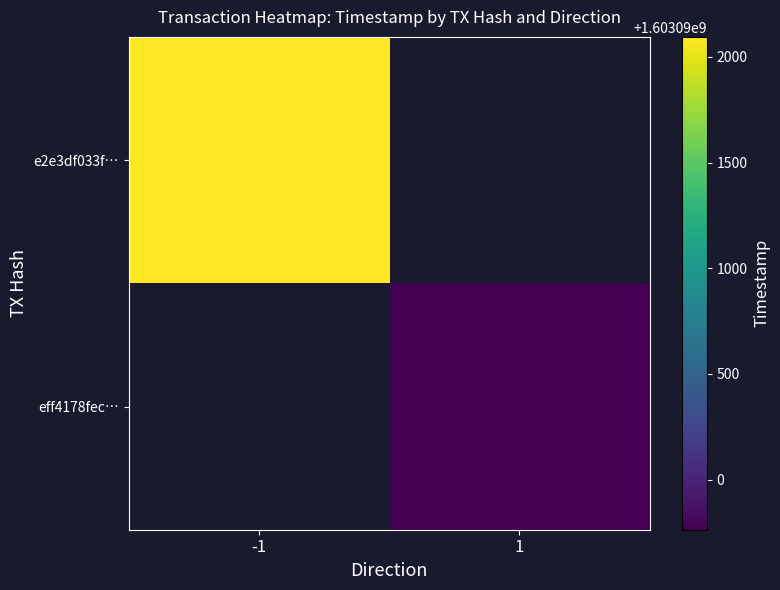

Which category has the lowest value across all series?

1